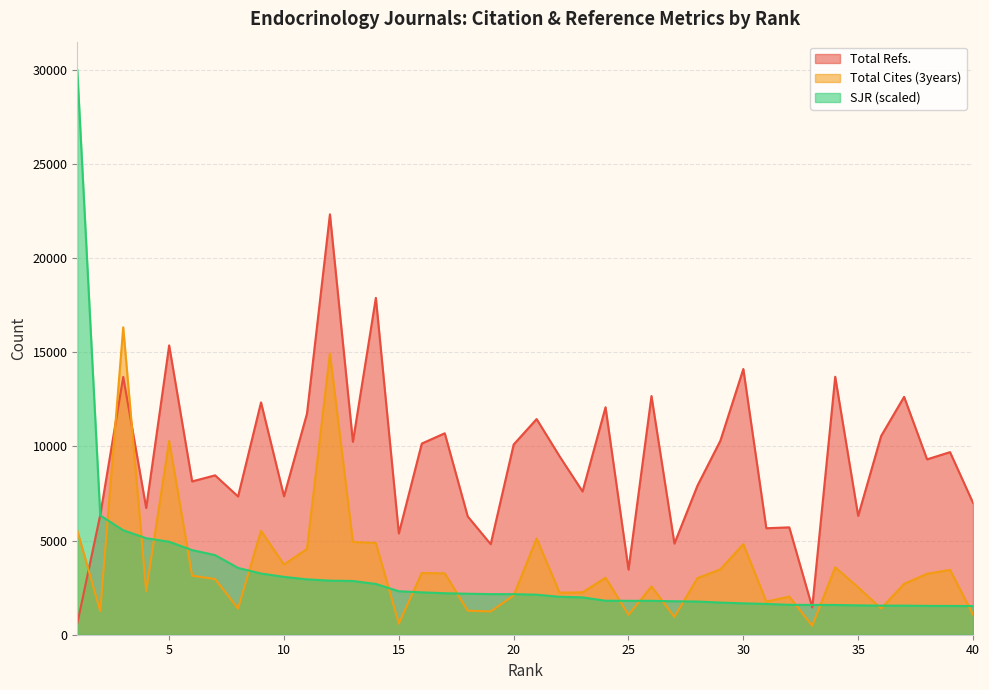

Which series ends up on top after the final intersection of Total Refs. and Total Cites (3years)?

Total Refs.